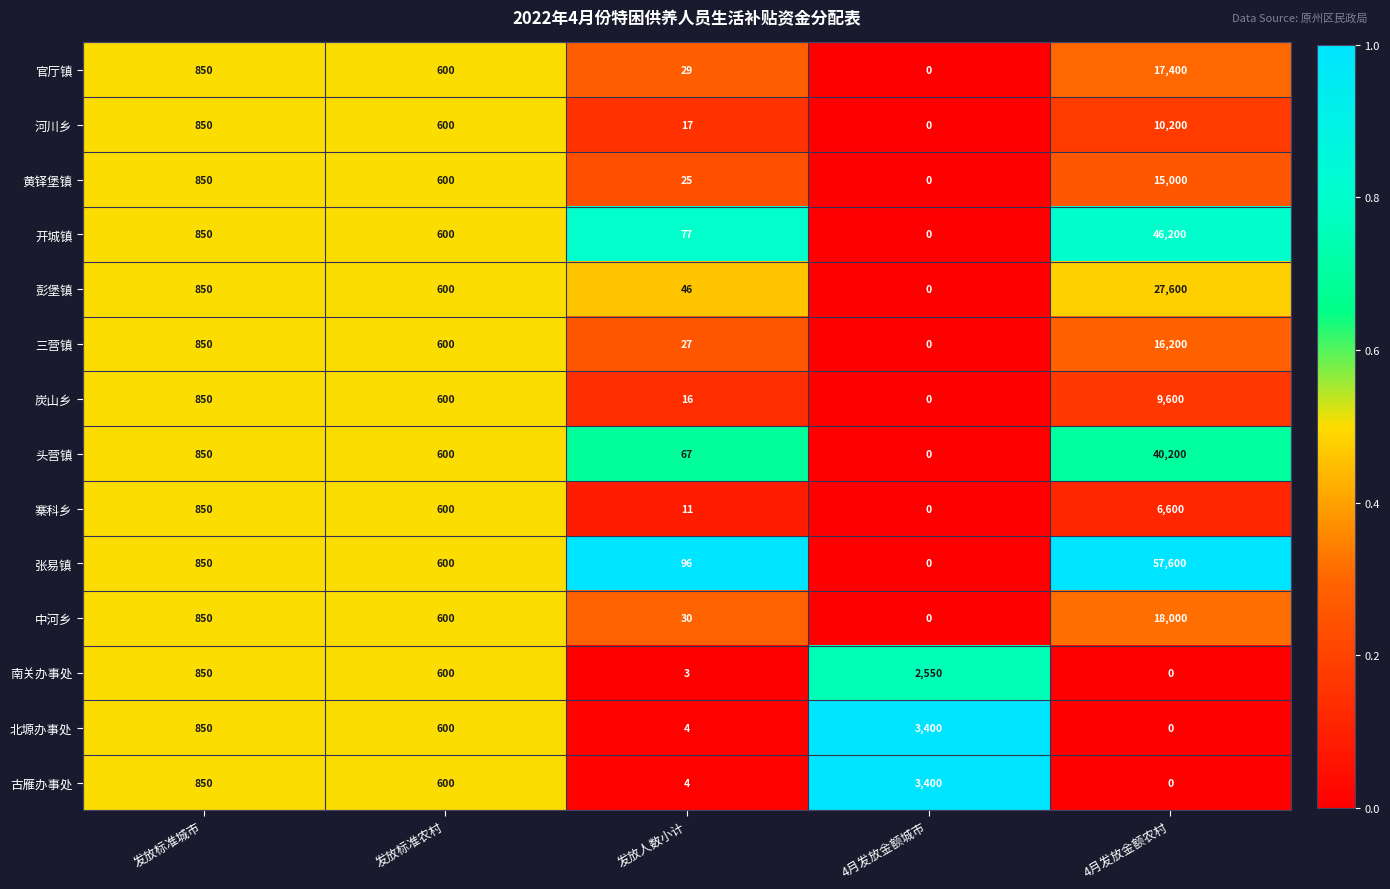

What is the sum of the 河川乡 values at 4月发放金额农村 and 发放标准农村?

10800